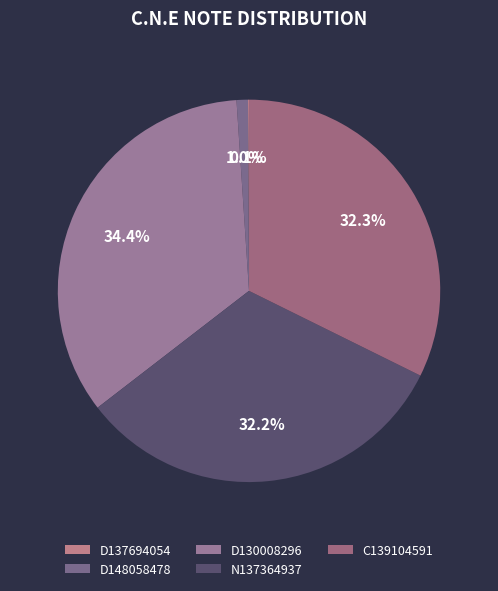

To the nearest percent, what is the combined percentage of N137364937 and C139104591?

65%